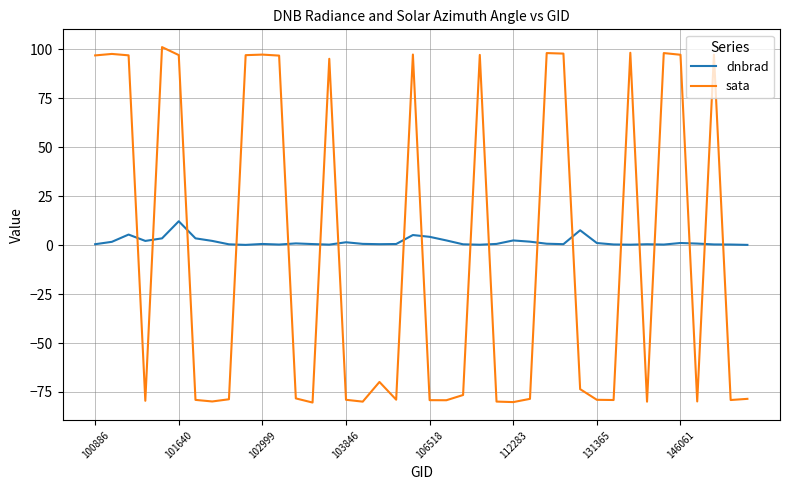

Rank the series by their average value, from lowest to highest.

sata, dnbrad